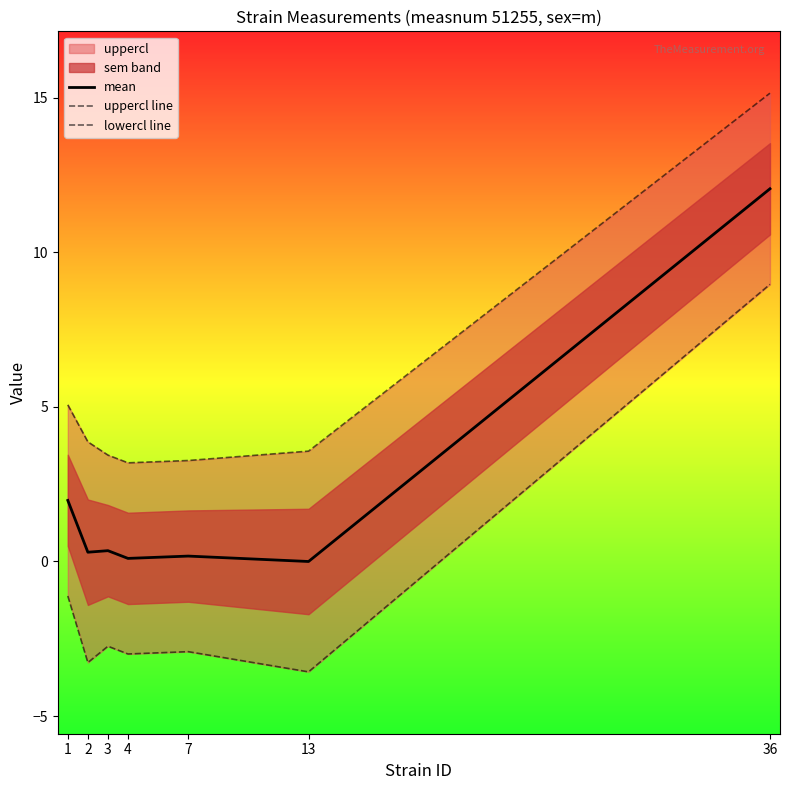

True or false: mean has a value of 0.3 at 7.

False